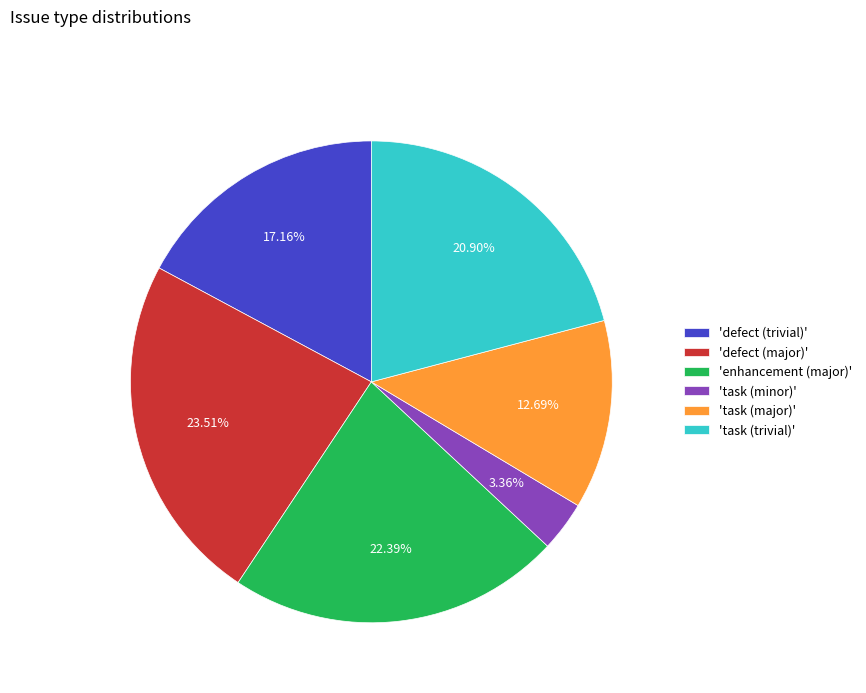

Is the sum of 'task (major)' and 'defect (major)' greater than half?

No